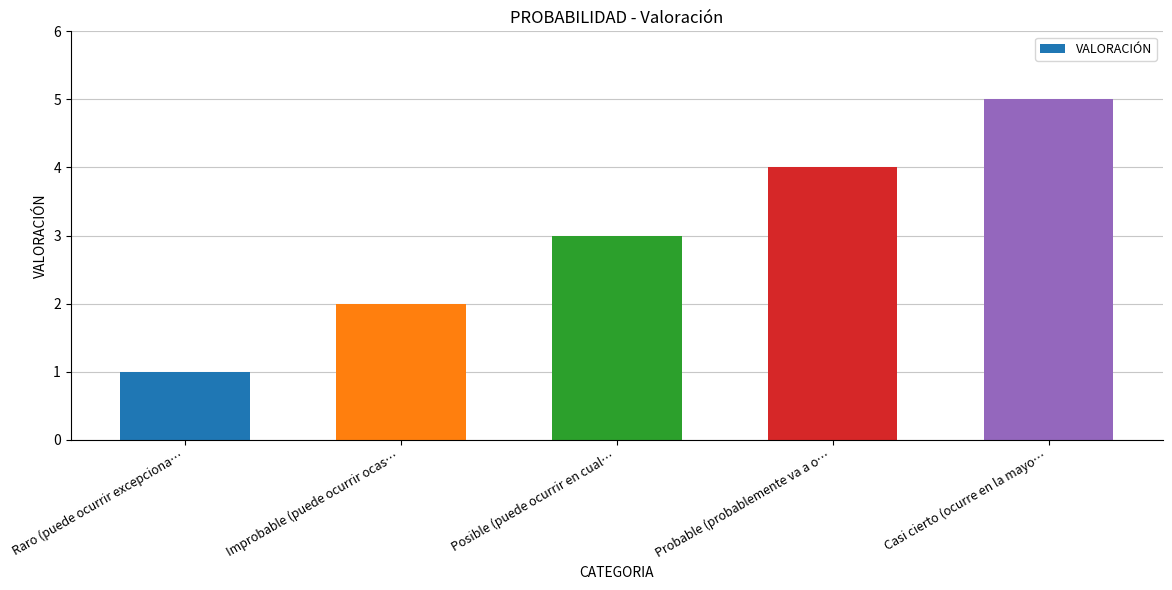

True or false: the data shows 3 at Posible (puede ocurrir en cual….

True